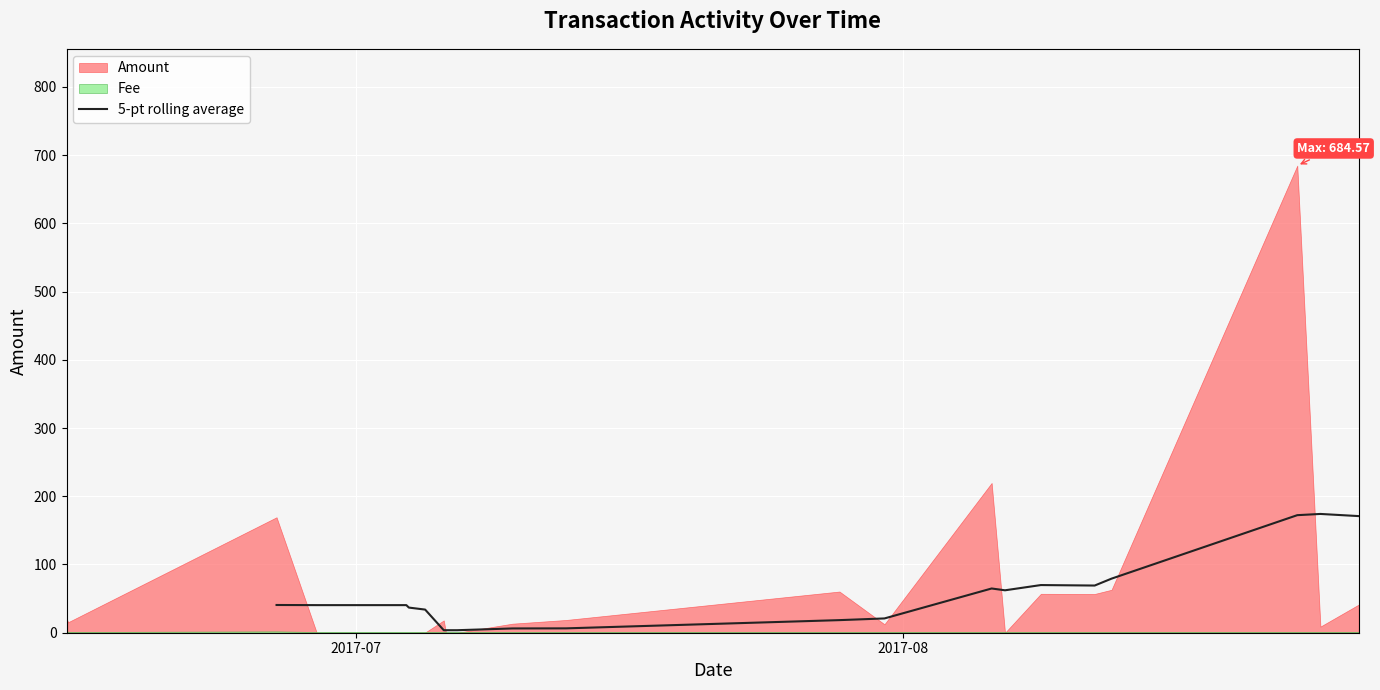

What is the maximum value for 5-pt rolling average?

174.1